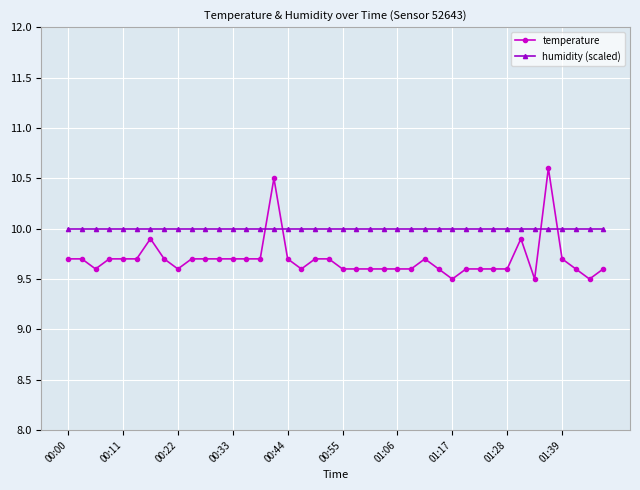

What is the maximum value for temperature?

10.6